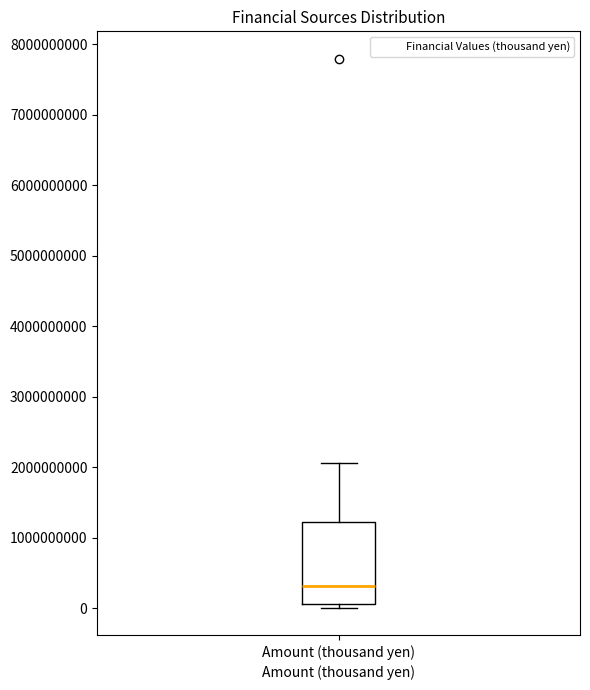

Transcribe this box plot: give where the median line is, the range the box spans, and where the two whiskers end, as read against the y-axis. The values are not printed on the chart, so give them approximately, as read against the axis.

median 300000000, box 100000000 to 1200000000, whiskers 0 to 2100000000